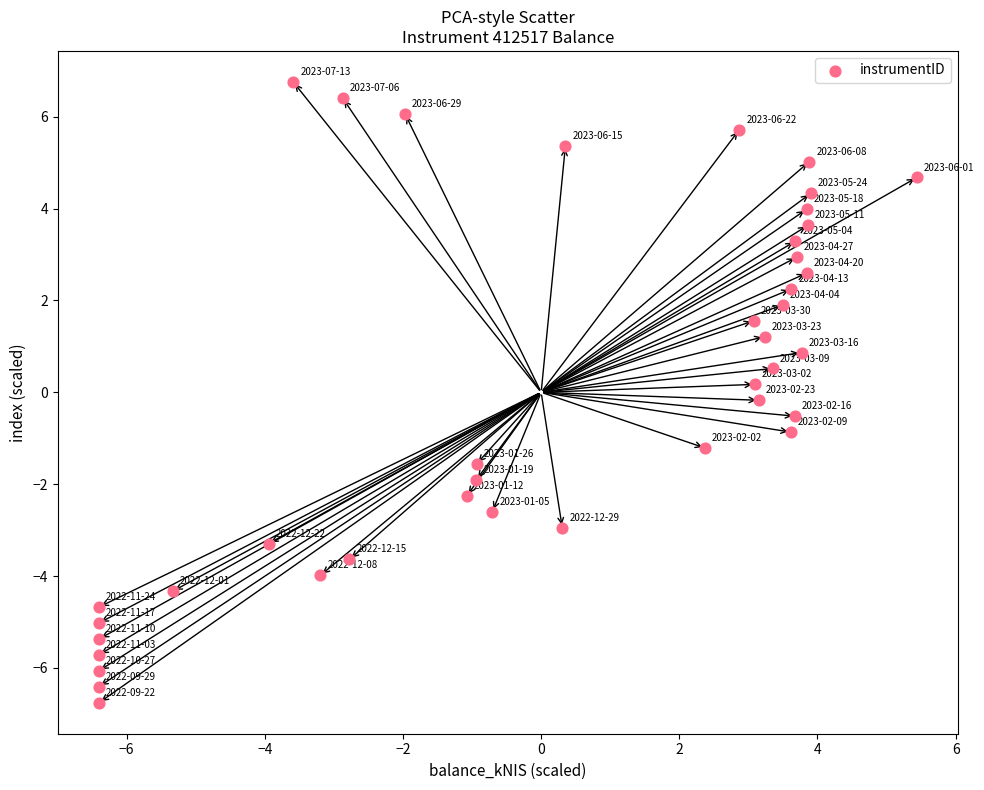

What is the range of X values (max minus min)?

11.8